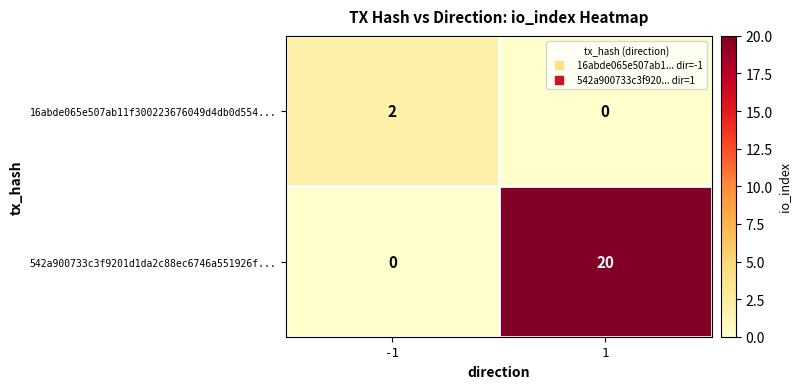

Reading left to right, extract all data points from this chart.

16abde065e507ab11f300223676049d4db0d554...: 2	0
542a900733c3f9201d1da2c88ec6746a551926f...: 0	20